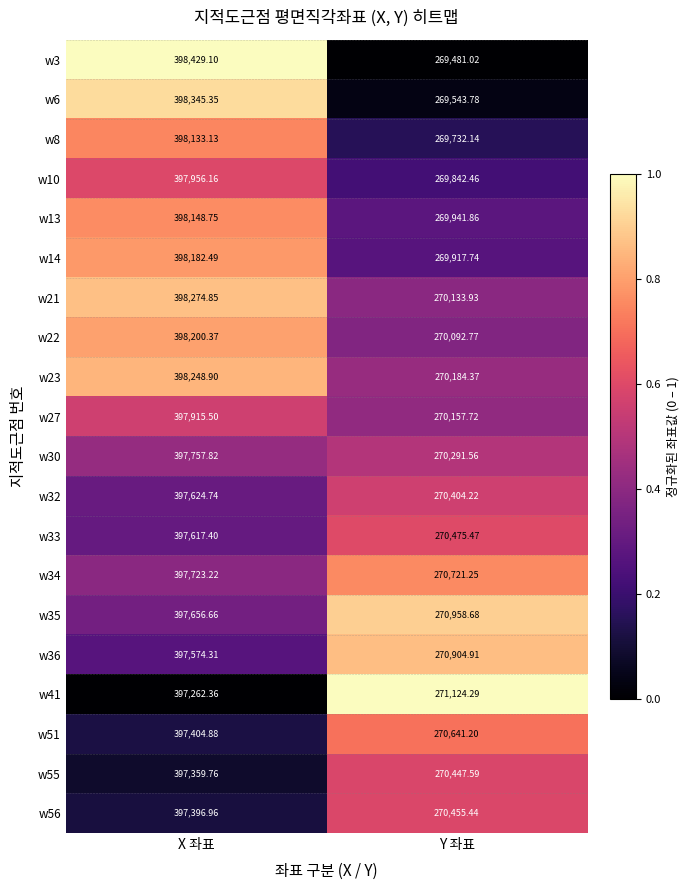

Which category has the lowest value in the w8 series?

Y 좌표